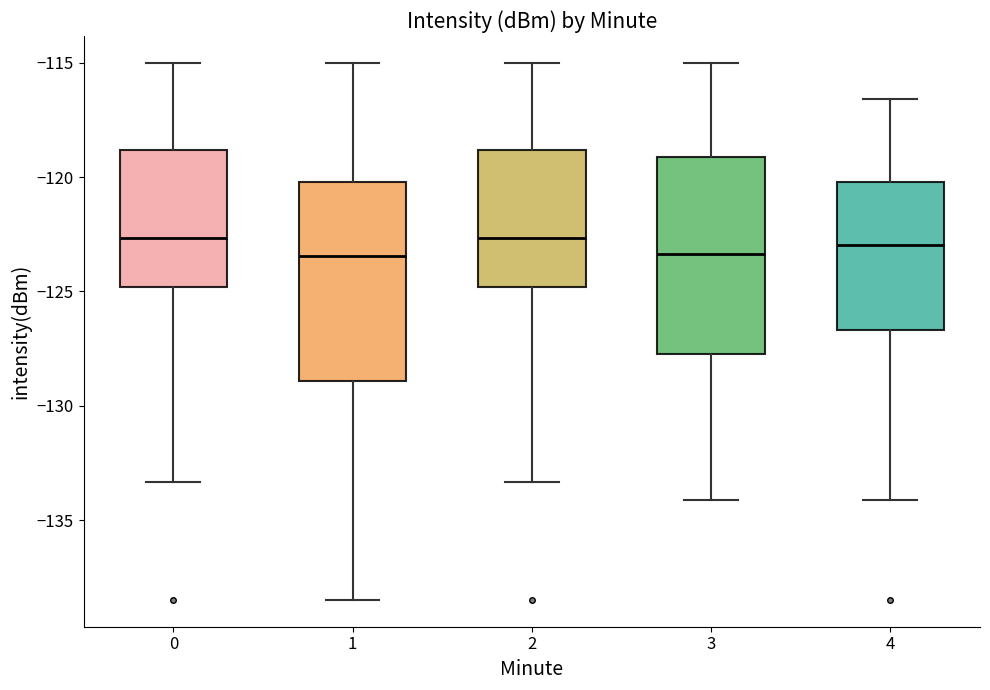

Reading left to right, transcribe this box plot: for each box, give where its median line is, the range the box spans, and where its two whiskers end, as read against the y-axis. The values are not printed on the chart, so give them approximately, as read against the axis.

0: median -122.5, box -125.0 to -119.0, whiskers -133.5 to -115.0
1: median -123.5, box -129.0 to -120.0, whiskers -138.5 to -115.0
2: median -122.5, box -125.0 to -119.0, whiskers -133.5 to -115.0
3: median -123.5, box -127.5 to -119.0, whiskers -134.0 to -115.0
4: median -123.0, box -126.5 to -120.0, whiskers -134.0 to -116.5